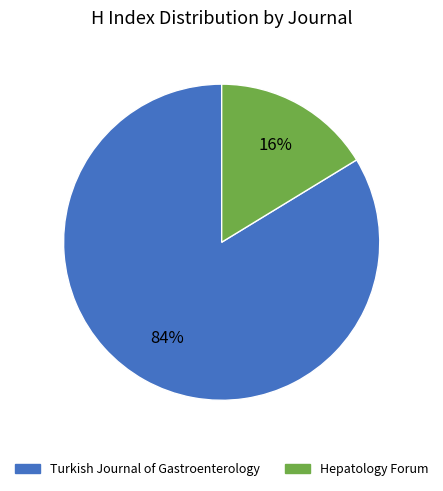

Is Turkish Journal of Gastroenterology the majority of the pie?

Yes